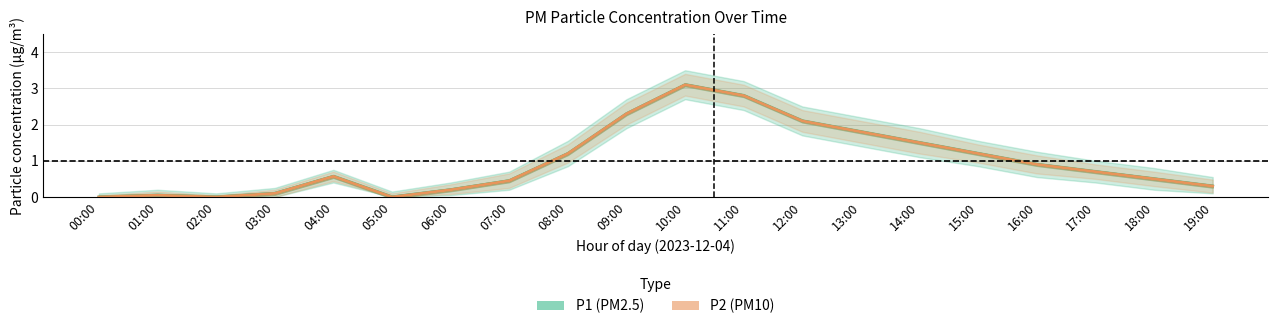

The value of P1 at 03:00 is 0.1. True or false?

True